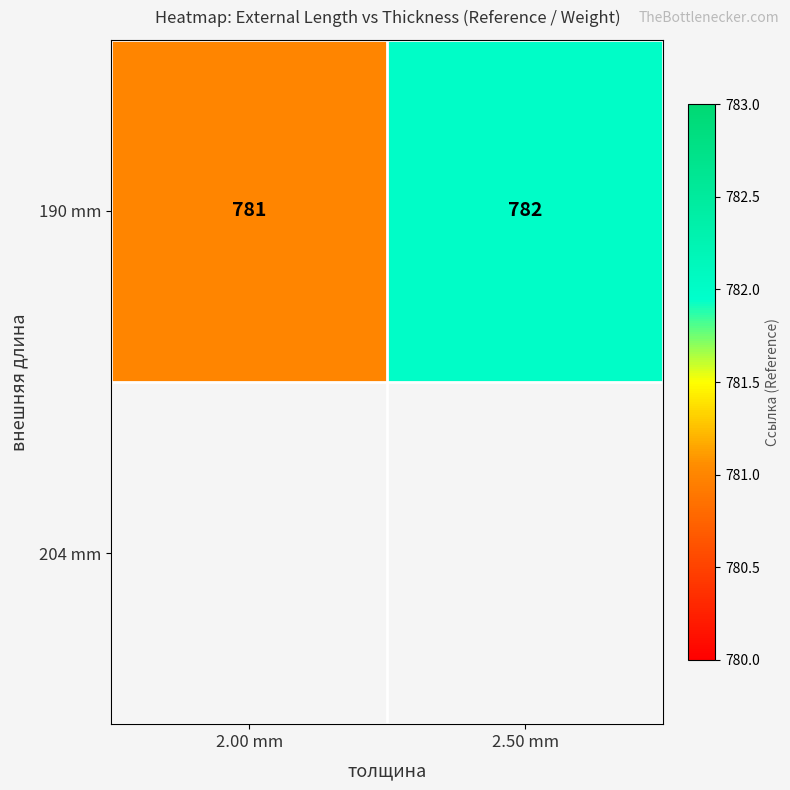

True or false: the data shows 289 at 2.00 mm.

False